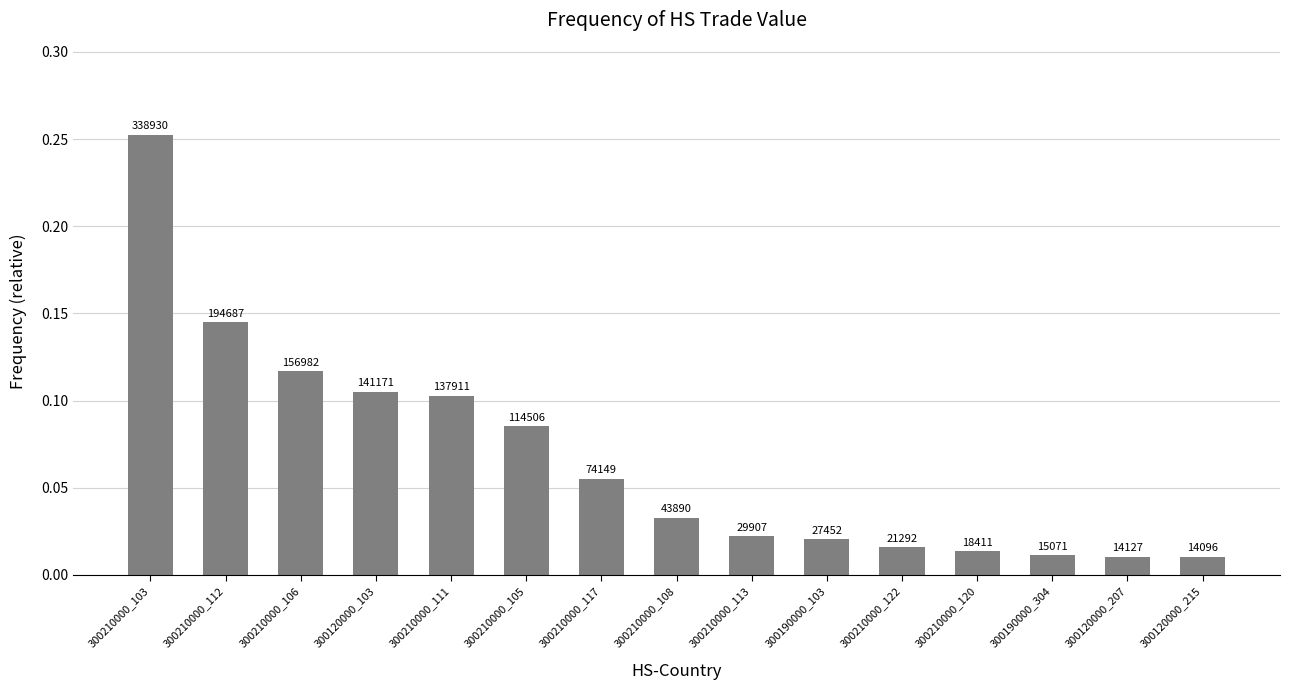

Are the bars horizontal?

No